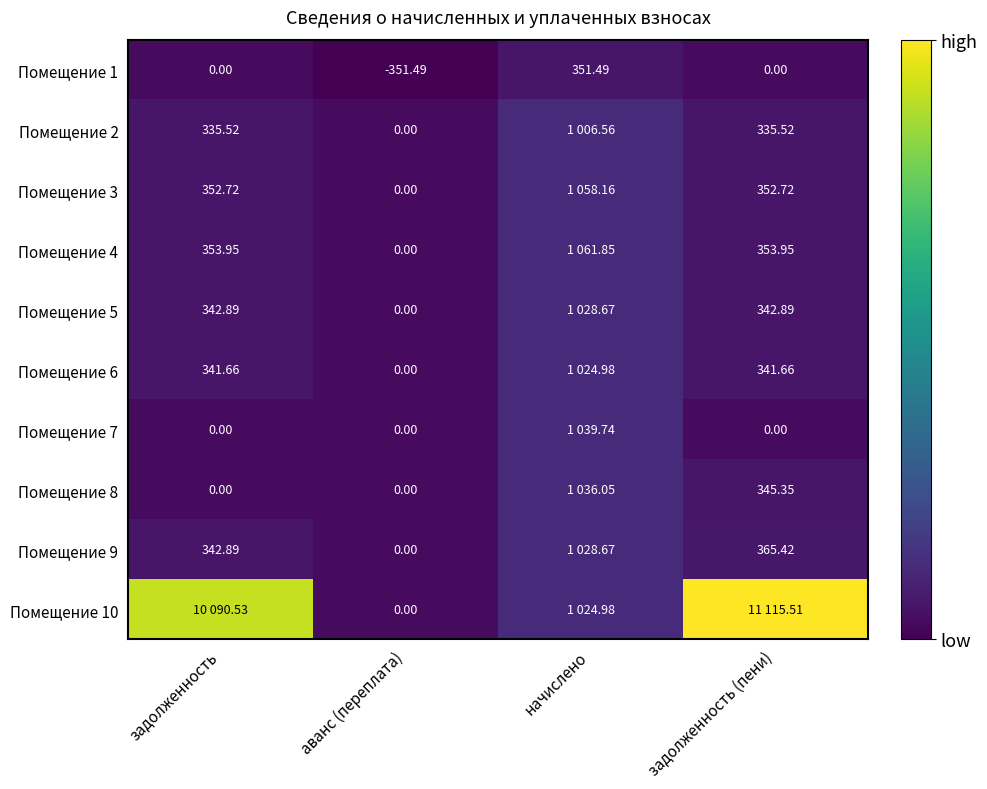

What is the spread (max minus min) of values at аванс (переплата)?

351.5